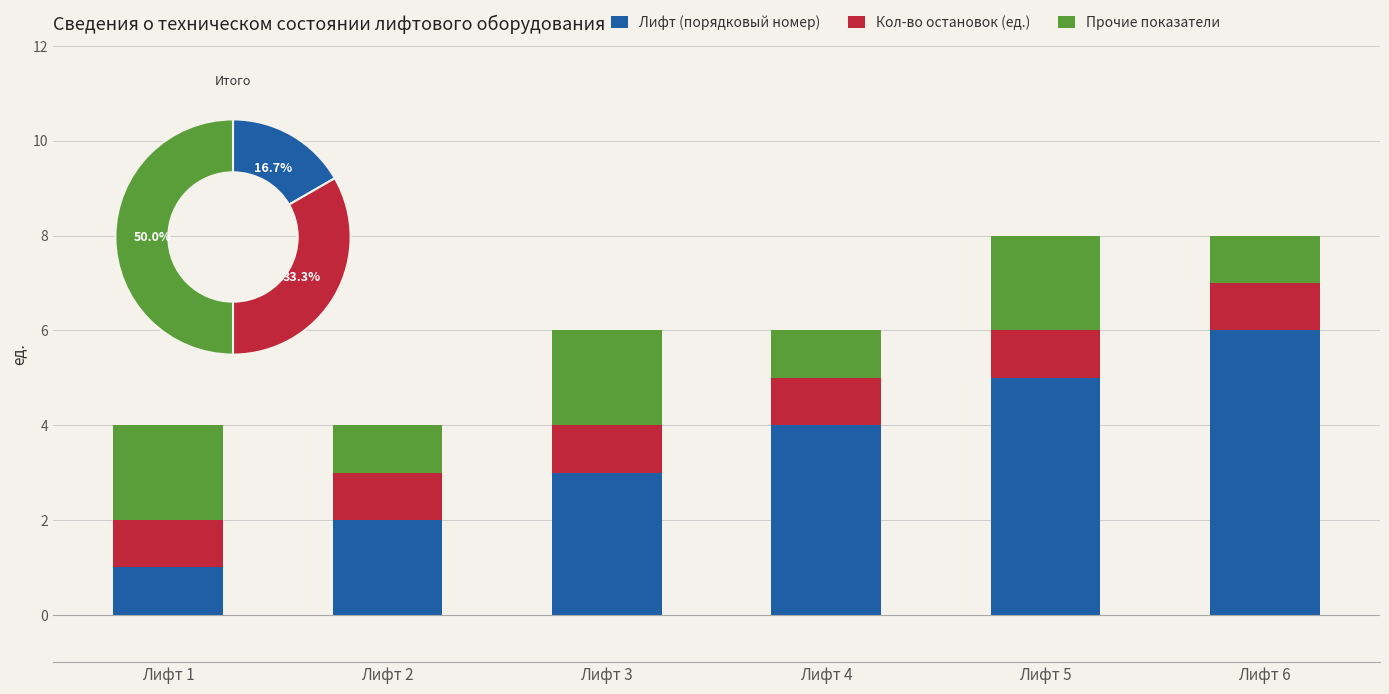

Which label corresponds to the smallest value in the chart?

Лифт 1